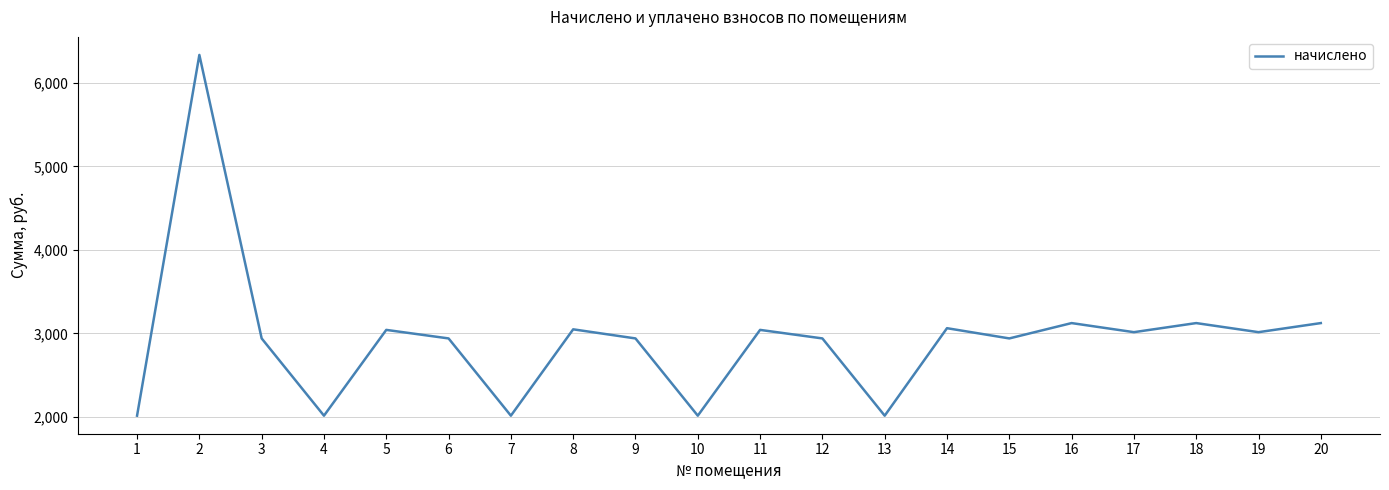

At which label does the data first exceed 3014?

2